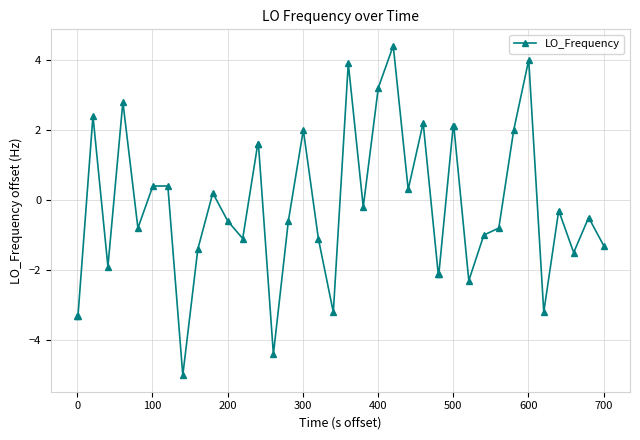

What is the difference between the maximum and second lowest values?

8.8